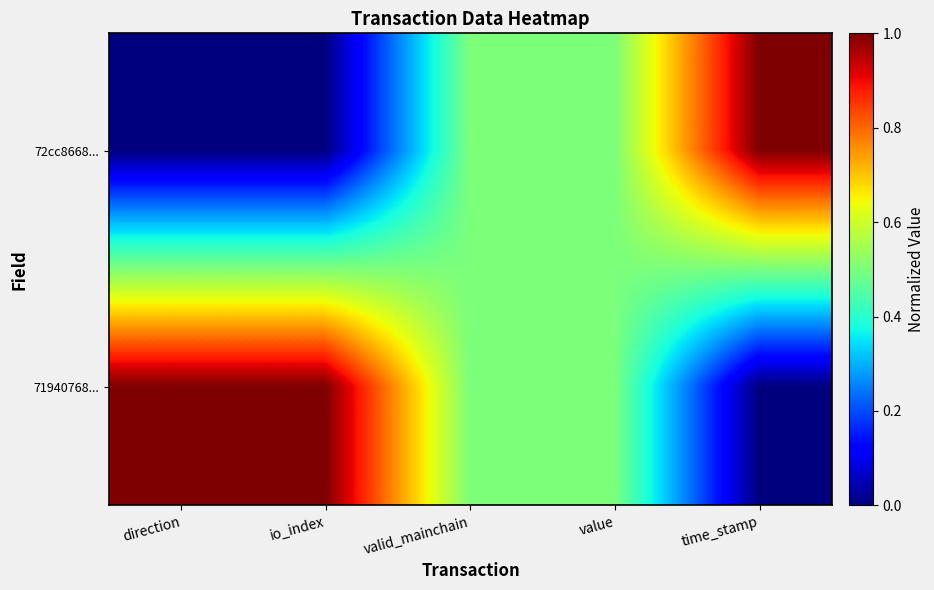

Rank the series by their maximum value, from lowest to highest.

72cc8668..., 71940768...